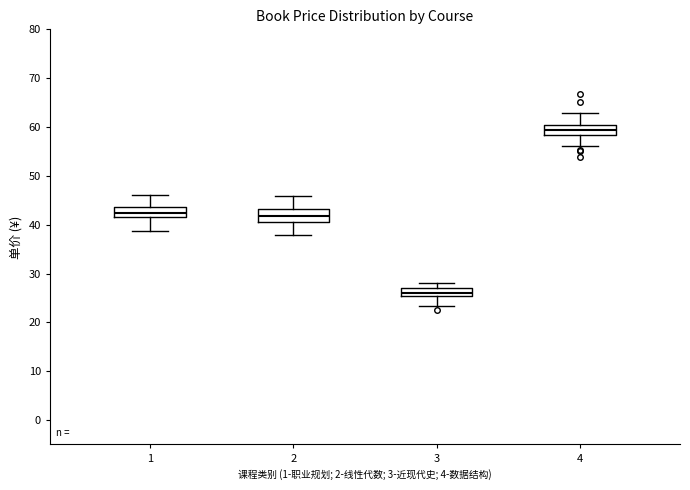

Where is the upper edge of the box at x = 1 on the y-axis? The values are not printed on the chart, so give them approximately, as read against the axis.

44